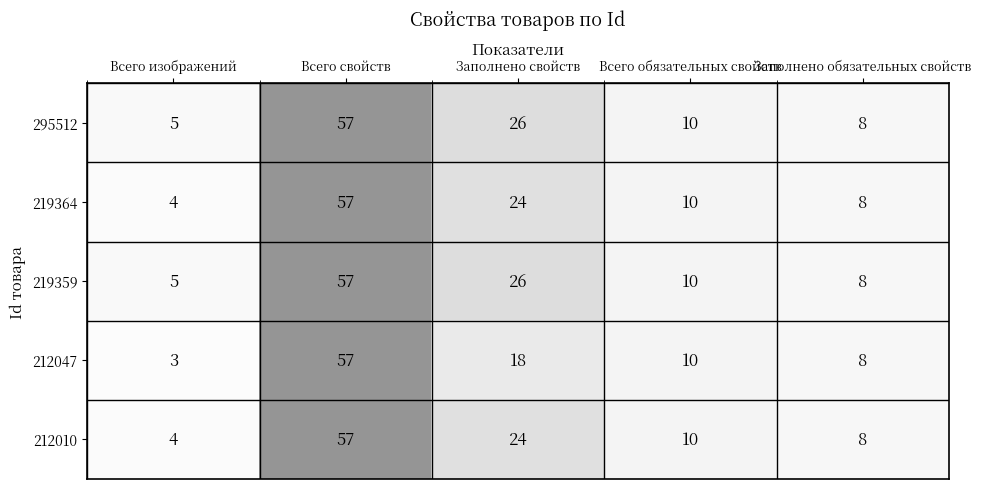

What is the difference between the highest and lowest values at Заполнено свойств?

8